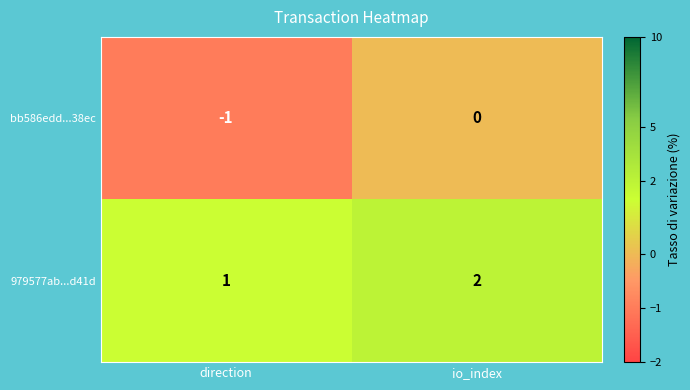

Rank the series by their average value, from highest to lowest.

979577ab...d41d, bb586edd...38ec